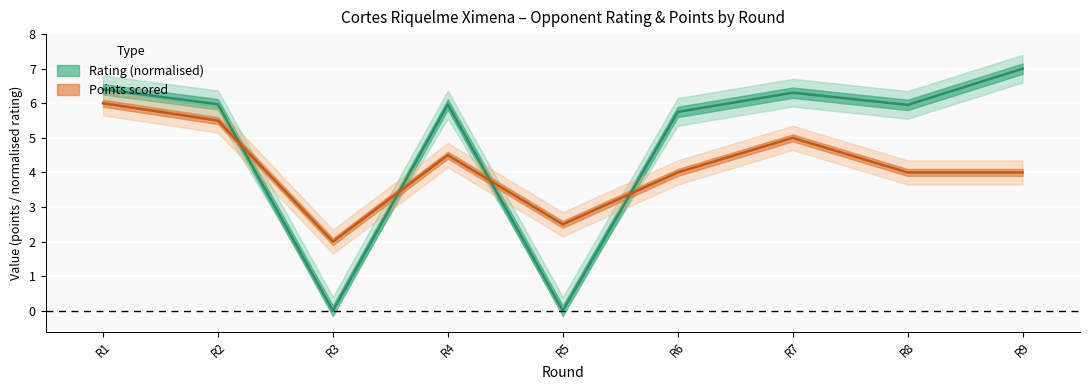

At which category does Rating reach its first local peak?

R4